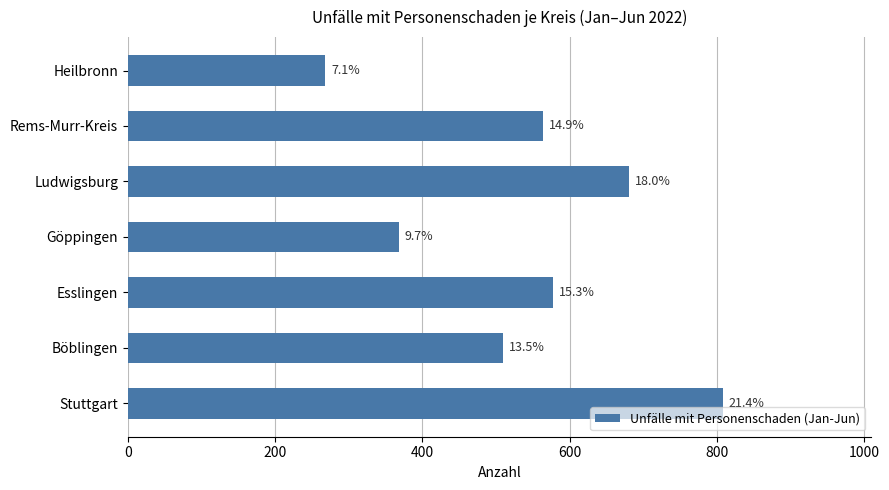

What is the greatest value displayed?

808